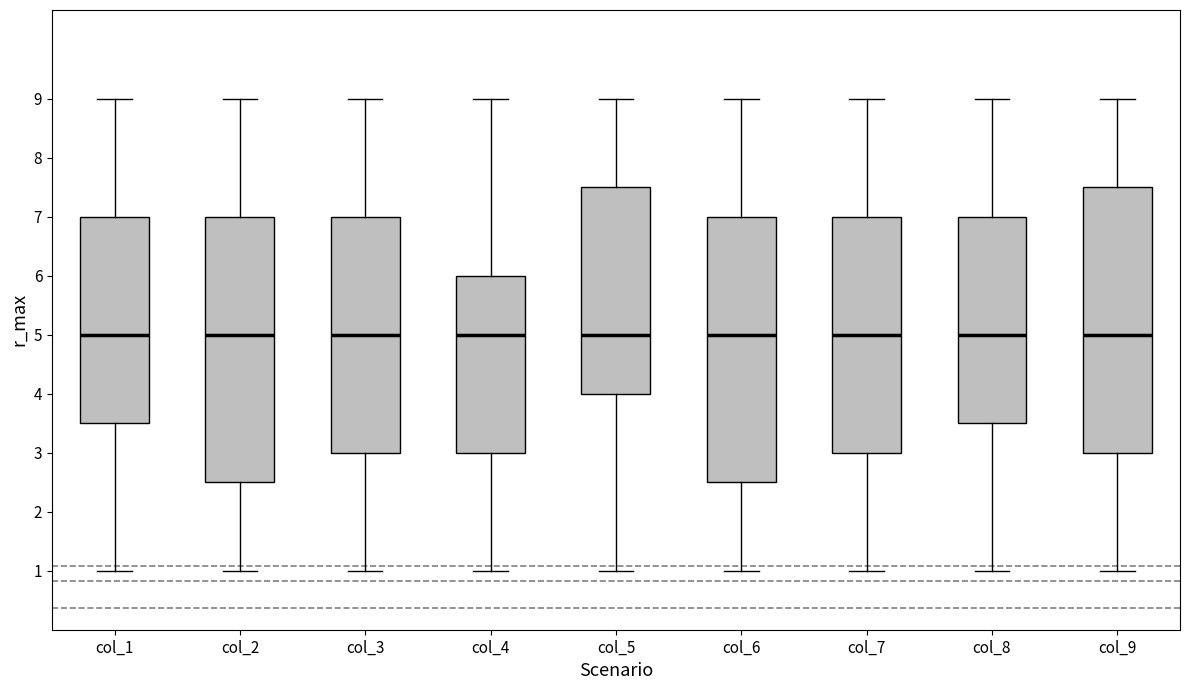

Reading left to right, read every box against the y-axis: the position of its median line, the range the box covers, and the ends of its whiskers. The values are not printed on the chart, so give them approximately, as read against the axis.

col_1: median 5.0, box 3.5 to 7.0, whiskers 1.0 to 9.0
col_2: median 5.0, box 2.5 to 7.0, whiskers 1.0 to 9.0
col_3: median 5.0, box 3.0 to 7.0, whiskers 1.0 to 9.0
col_4: median 5.0, box 3.0 to 6.0, whiskers 1.0 to 9.0
col_5: median 5.0, box 4.0 to 7.5, whiskers 1.0 to 9.0
col_6: median 5.0, box 2.5 to 7.0, whiskers 1.0 to 9.0
col_7: median 5.0, box 3.0 to 7.0, whiskers 1.0 to 9.0
col_8: median 5.0, box 3.5 to 7.0, whiskers 1.0 to 9.0
col_9: median 5.0, box 3.0 to 7.5, whiskers 1.0 to 9.0